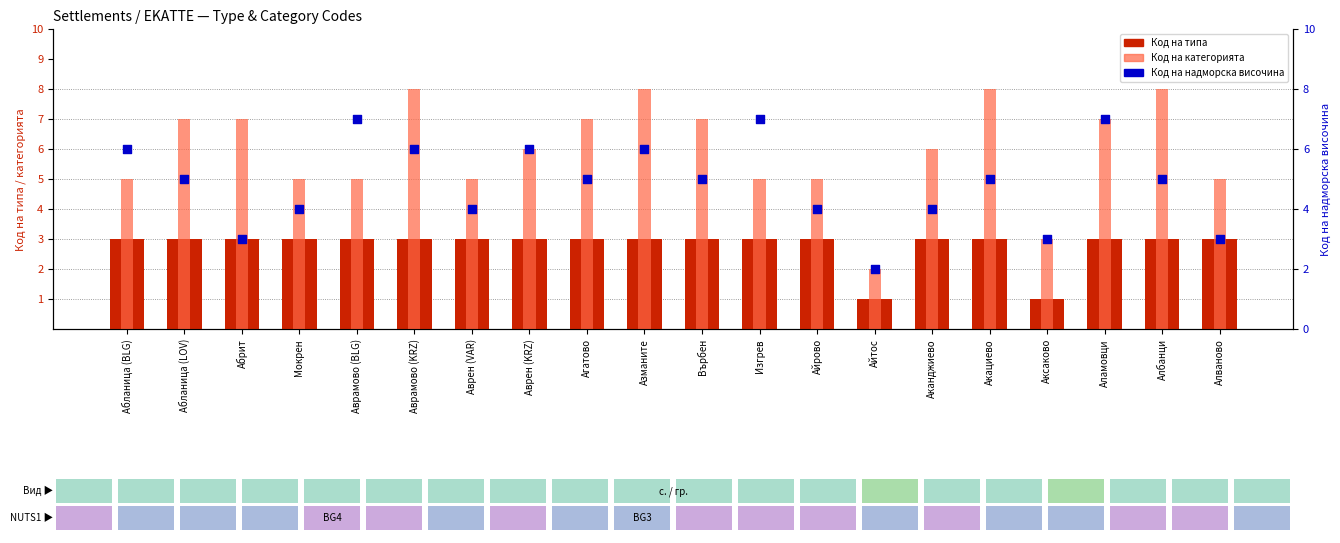

Which series reaches the maximum Y coordinate?

Код на категорията